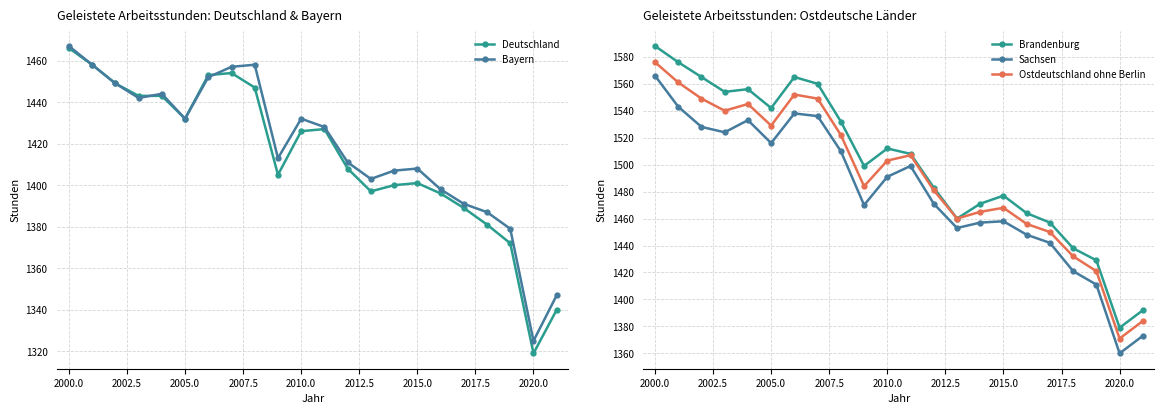

Reading left to right, list all the values displayed in this chart.

Deutschland: 1466	1458	1449	1443	1443	1432	1453	1454	1447	1405	1426	1427	1408	1397	1400	1401	1396	1389	1381	1372	1319	1340
Bayern: 1467	1458	1449	1442	1444	1432	1452	1457	1458	1413	1432	1428	1411	1403	1407	1408	1398	1391	1387	1379	1325	1347
Brandenburg: 1588	1576	1565	1554	1556	1542	1565	1560	1532	1499	1512	1508	1483	1460	1471	1477	1464	1457	1438	1429	1379	1392
Sachsen: 1566	1543	1528	1524	1533	1516	1538	1536	1510	1470	1491	1499	1471	1453	1457	1458	1448	1442	1421	1411	1360	1373
Ostdeutschland ohne Berlin: 1576	1561	1549	1540	1545	1529	1552	1549	1522	1484	1503	1507	1481	1460	1465	1468	1456	1450	1432	1421	1371	1384